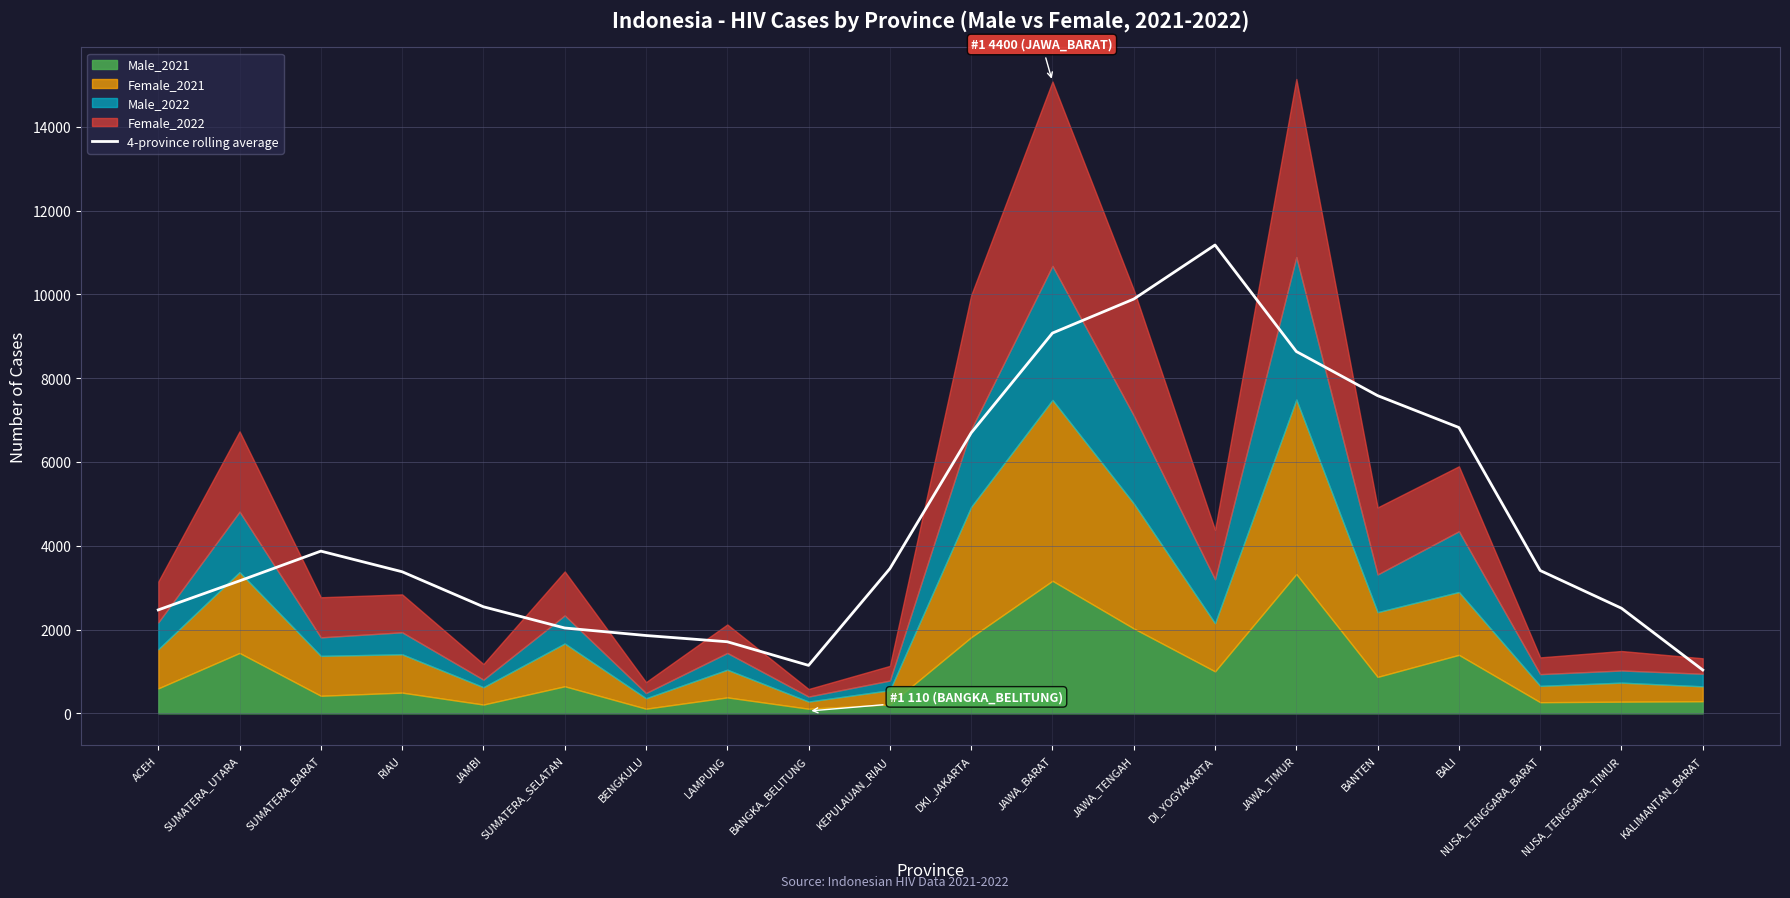

True or false: the data shows 1185.9 at ACEH.

False